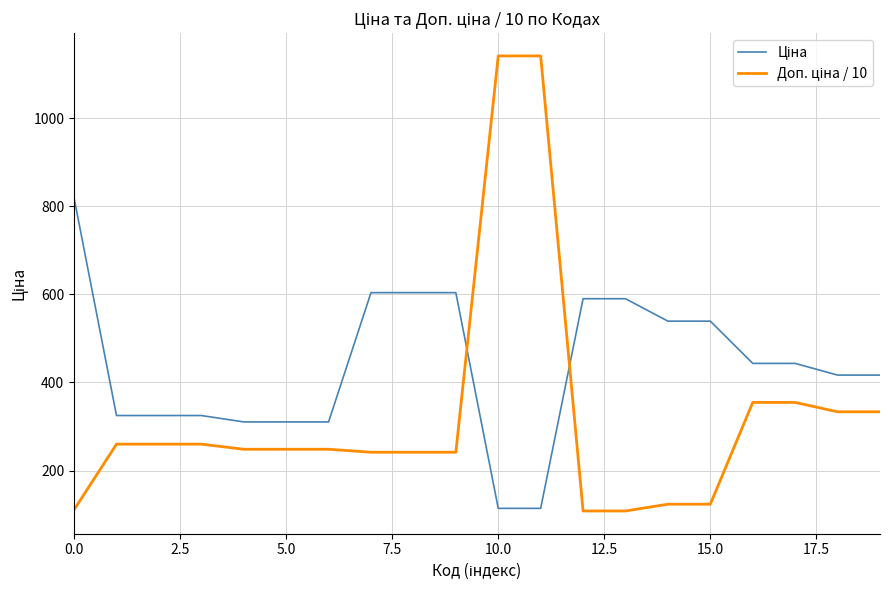

What is the greatest value displayed?

1141.0